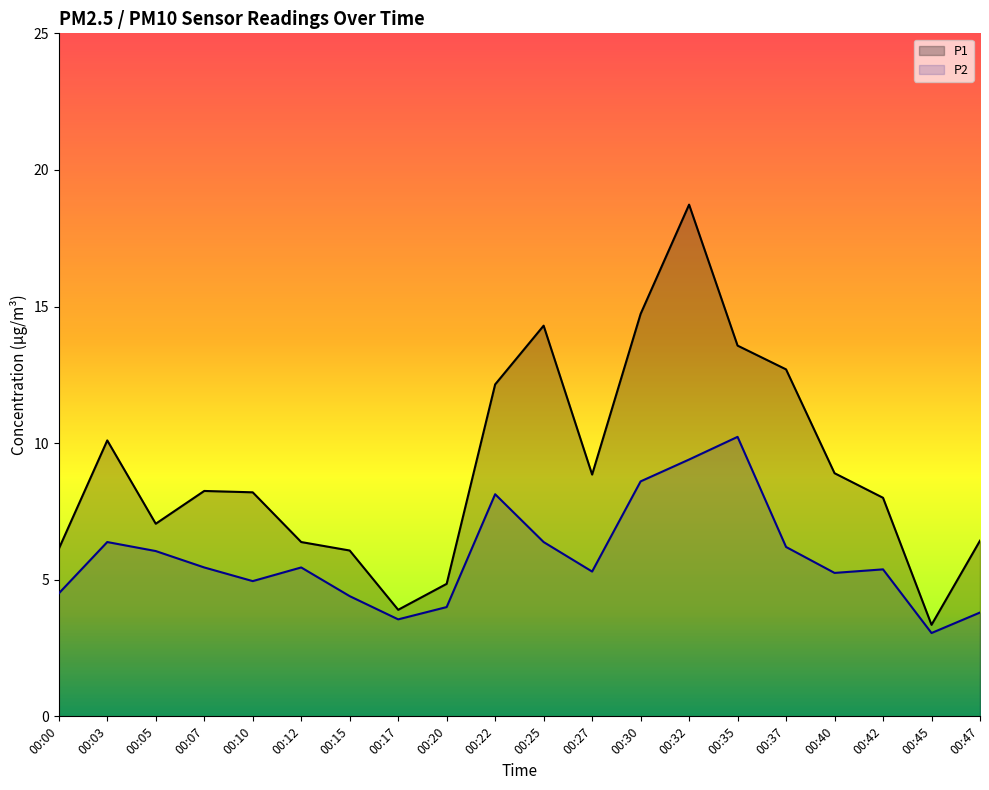

In P2, how many points are higher than both neighbors (excluding endpoints)?

5